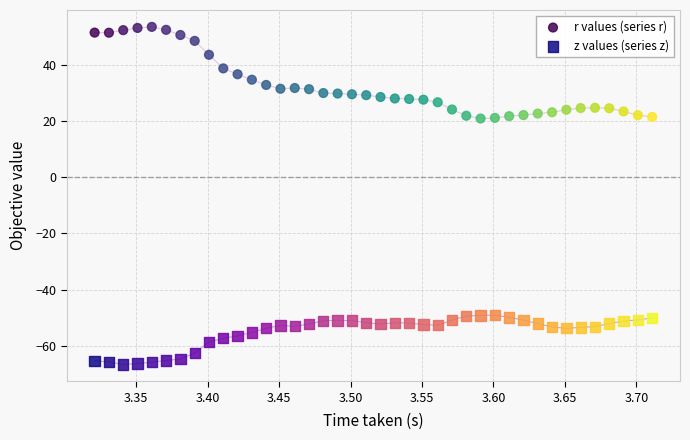

What are all the series names shown in the legend?

r values (series r), z values (series z)